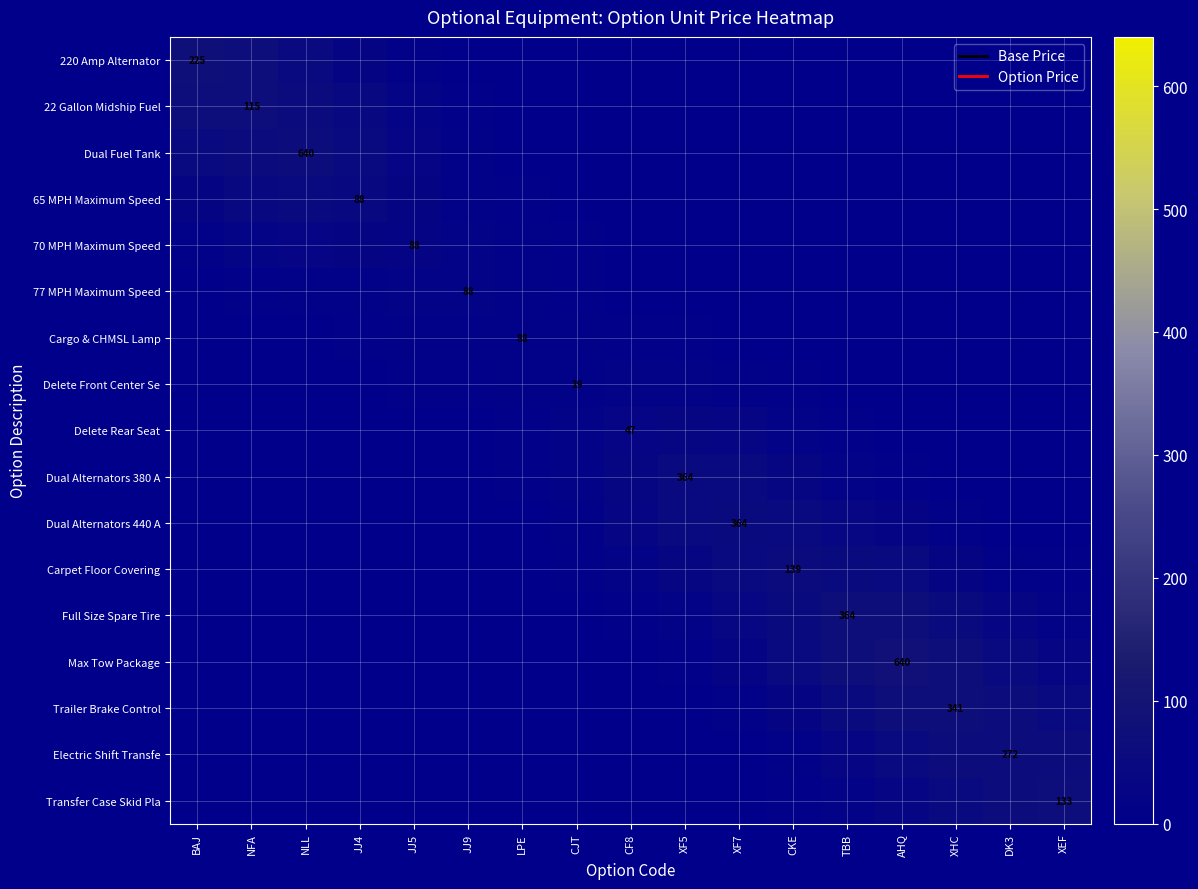

What is the difference between the Electric Shift Transfe values at LPE and CF8?

0.3